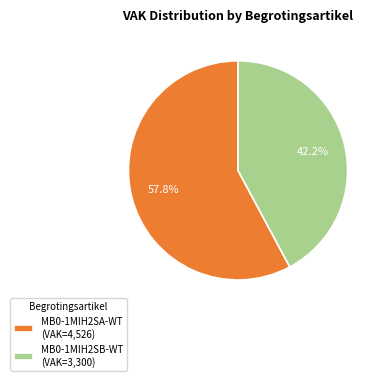

Rank the categories by value from lowest to highest.

MB0-1MIH2SB-WT (VAK=3,300), MB0-1MIH2SA-WT (VAK=4,526)